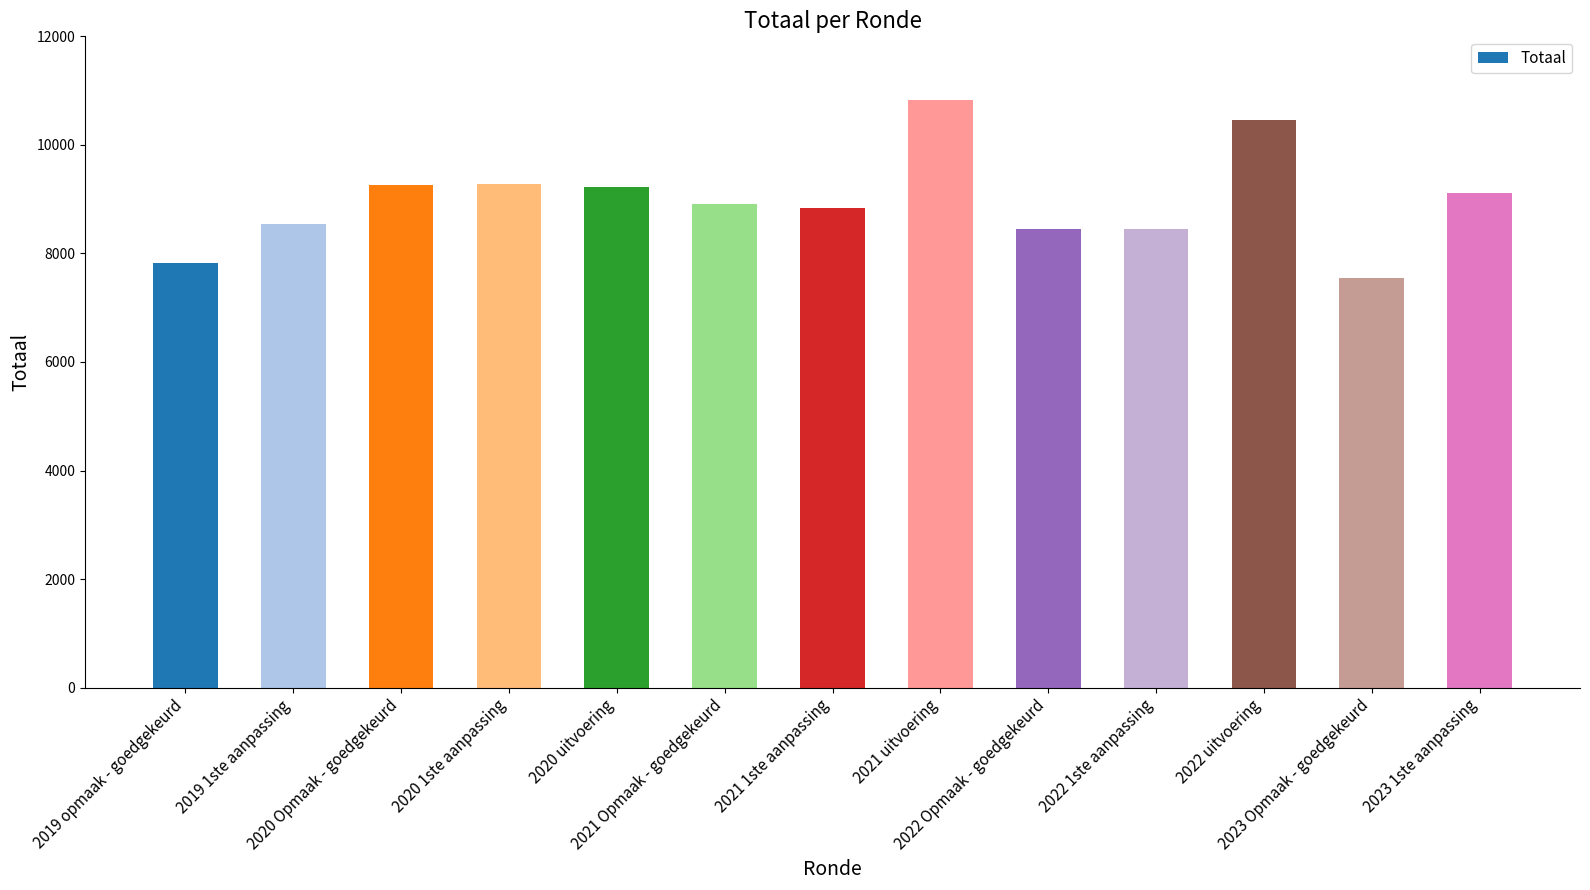

What is the value of the 12th bar from the left?

7545